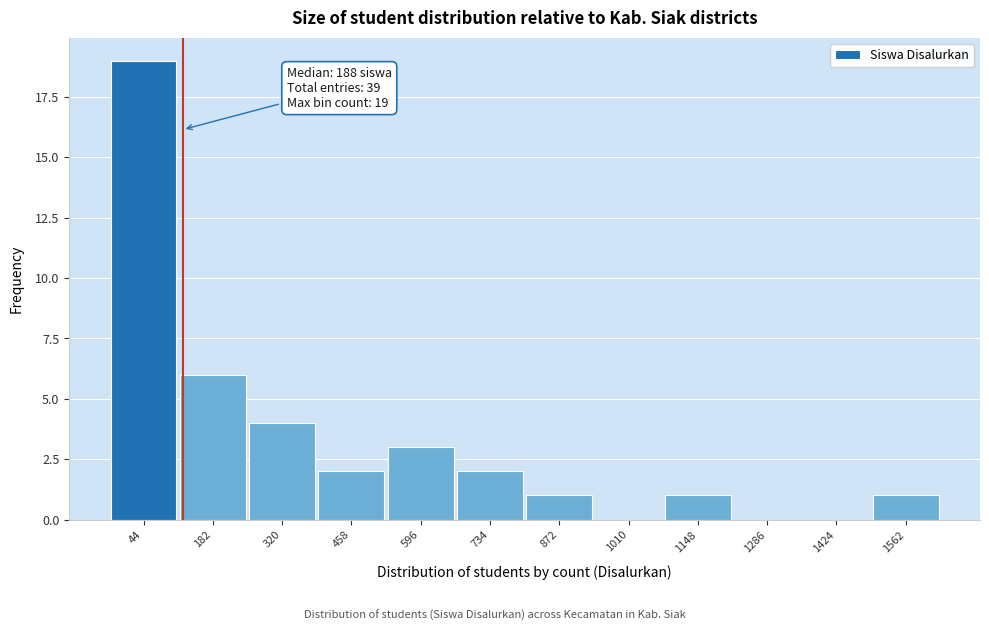

Reading right to left, transcribe all the data shown in this chart.

1562=1	1424=0	1286=0	1148=1	1010=0	872=1	734=2	596=3	458=2	320=4	182=6	44=19